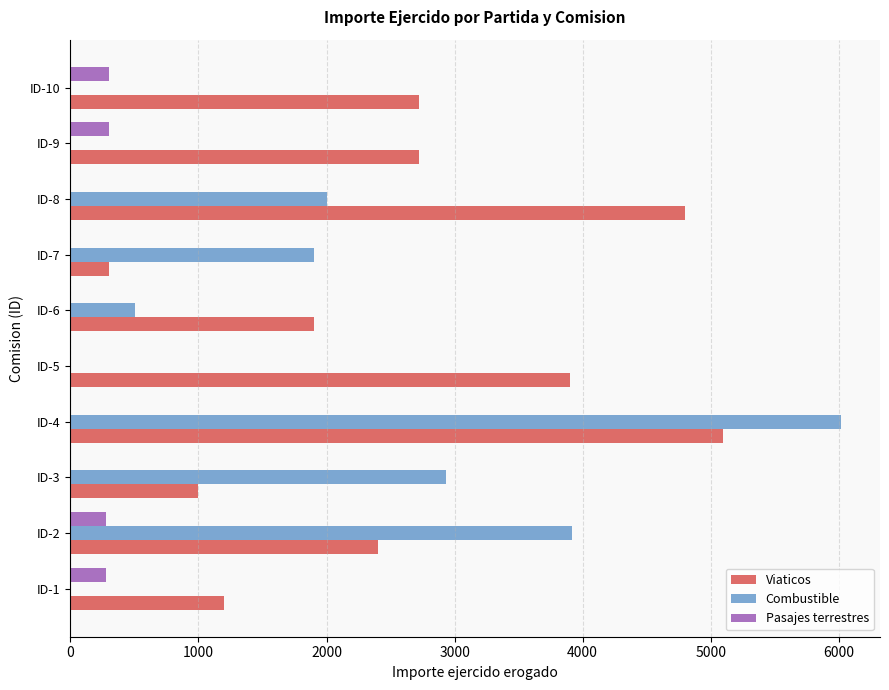

What is the sum of all Viaticos values?

26040.0